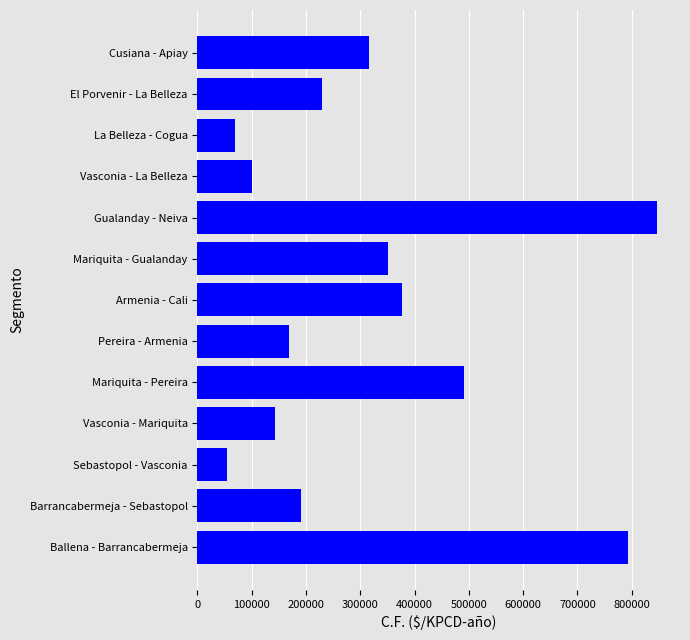

What is the average value?

317775